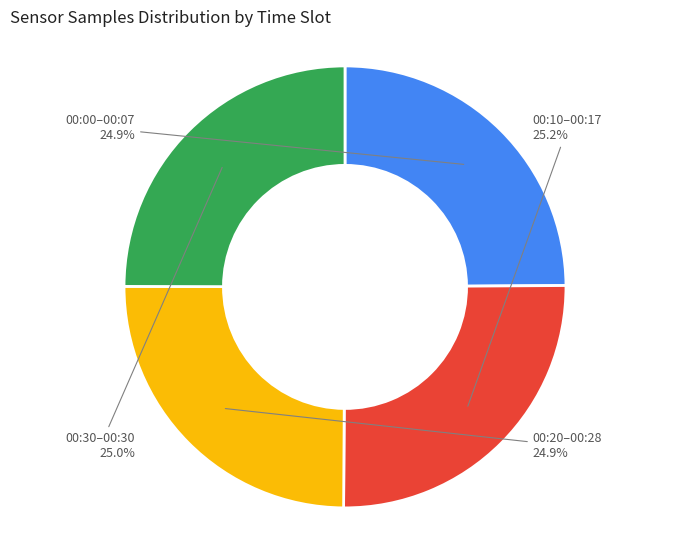

Is there any slice that represents more than half of the pie?

No